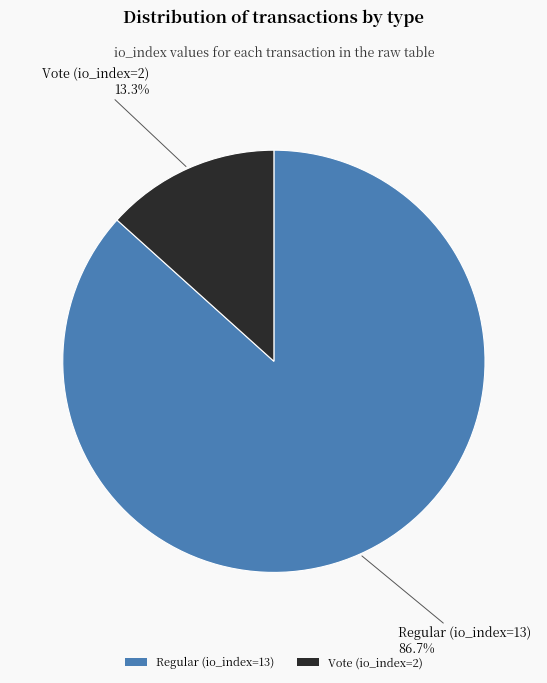

Do Regular (io_index=13) and Vote (io_index=2) together represent more than half of the pie?

Yes